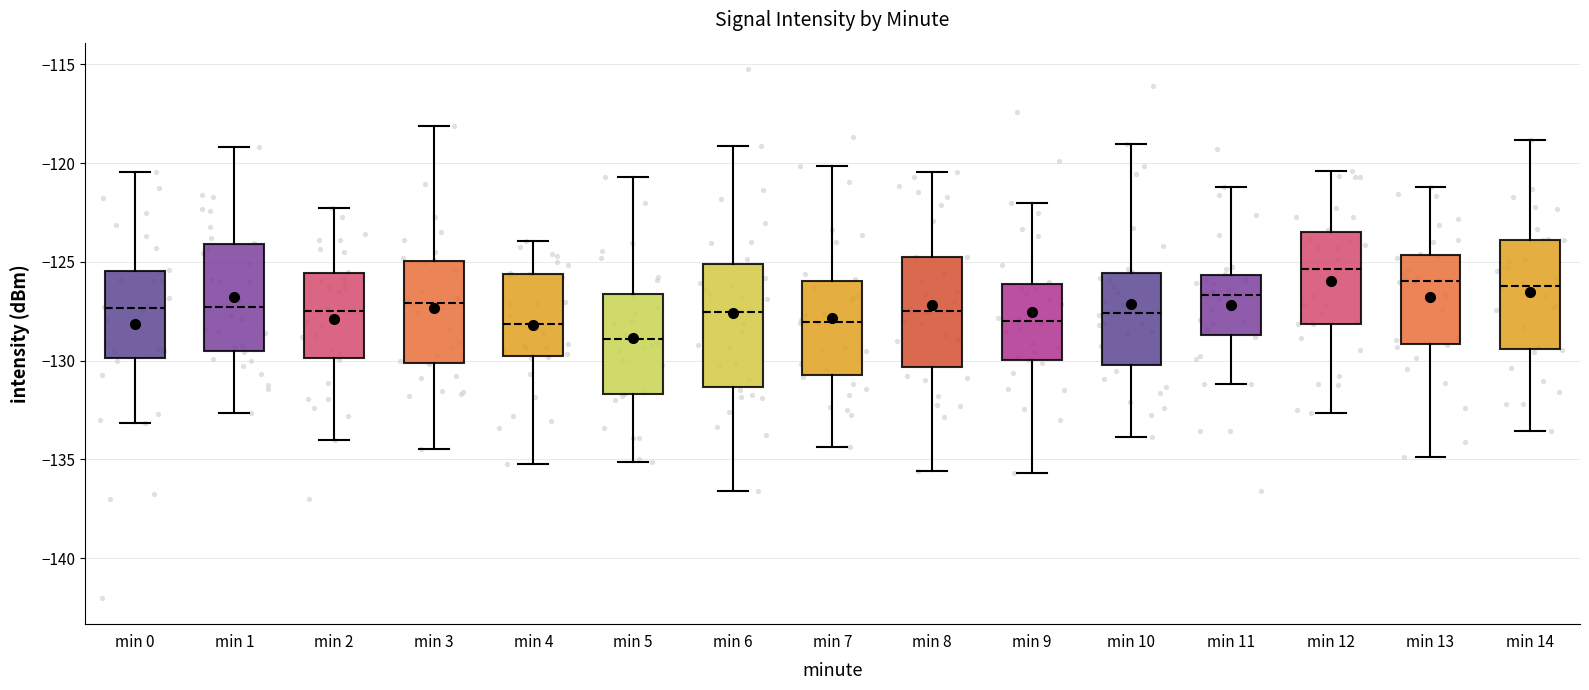

Reading left to right, transcribe this box plot: for each box, give where its median line is, the range the box spans, and where its two whiskers end, as read against the y-axis. The values are not printed on the chart, so give them approximately, as read against the axis.

min 0: median -127.5, box -130.0 to -125.5, whiskers -133.0 to -120.5
min 1: median -127.5, box -129.5 to -124.0, whiskers -132.5 to -119.0
min 2: median -127.5, box -130.0 to -125.5, whiskers -134.0 to -122.5
min 3: median -127.0, box -130.0 to -125.0, whiskers -134.5 to -118.0
min 4: median -128.0, box -130.0 to -125.5, whiskers -135.0 to -124.0
min 5: median -129.0, box -131.5 to -126.5, whiskers -135.0 to -120.5
min 6: median -127.5, box -131.5 to -125.0, whiskers -136.5 to -119.0
min 7: median -128.0, box -131.0 to -126.0, whiskers -134.5 to -120.0
min 8: median -127.5, box -130.5 to -125.0, whiskers -135.5 to -120.5
min 9: median -128.0, box -130.0 to -126.0, whiskers -135.5 to -122.0
min 10: median -127.5, box -130.0 to -125.5, whiskers -134.0 to -119.0
min 11: median -126.5, box -128.5 to -125.5, whiskers -131.0 to -121.0
min 12: median -125.5, box -128.0 to -123.5, whiskers -132.5 to -120.5
min 13: median -126.0, box -129.0 to -124.5, whiskers -135.0 to -121.0
min 14: median -126.0, box -129.5 to -124.0, whiskers -133.5 to -119.0